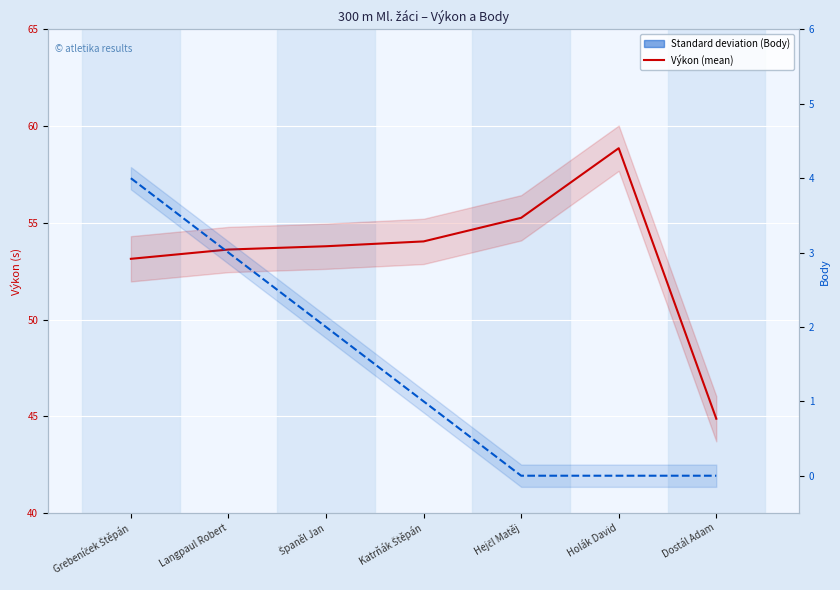

The value of Výkon at Holák David is 58.9. True or false?

True